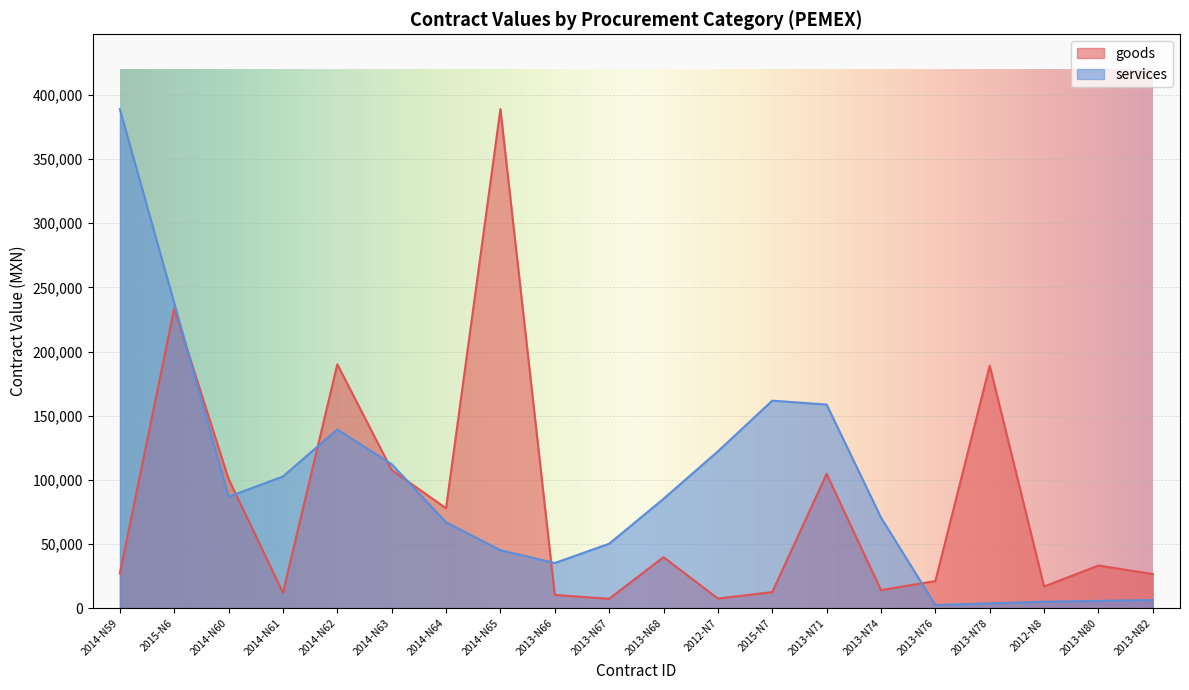

How many series are shown in this chart?

2